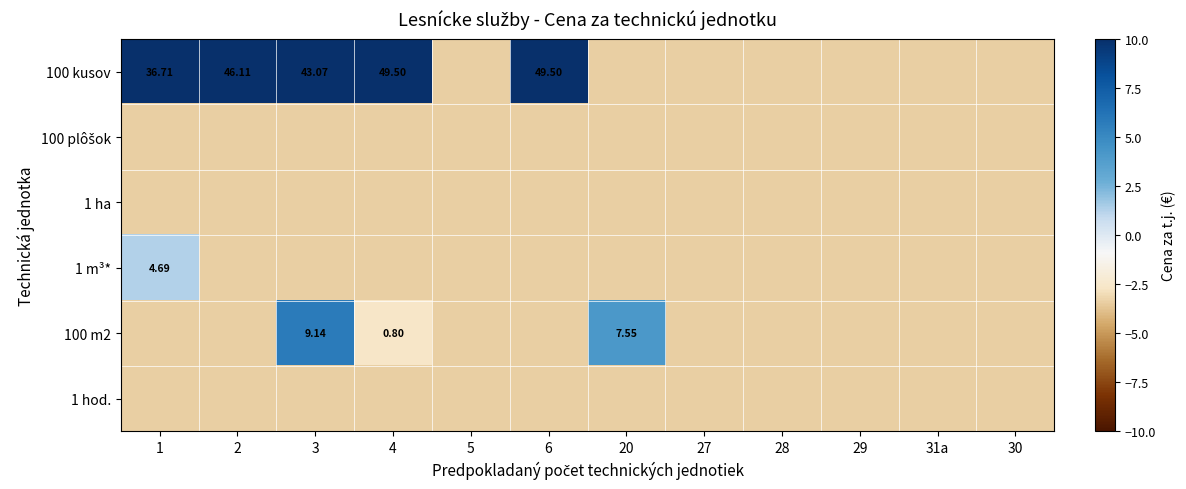

What is the difference between the 1 m³* values at 29 and 1?

4.7